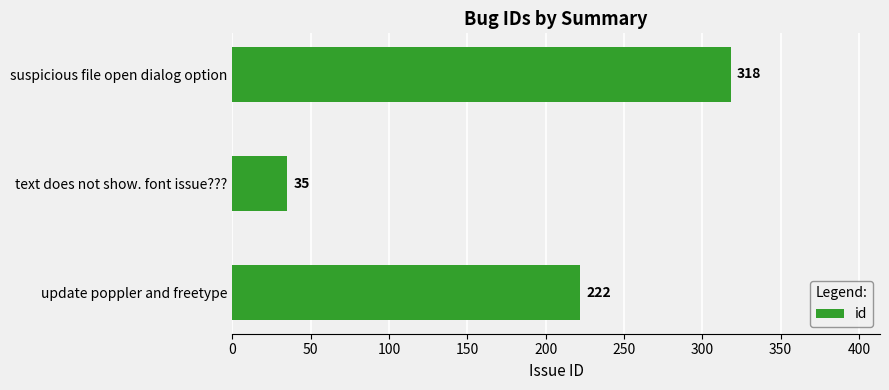

How many values are below 222?

1